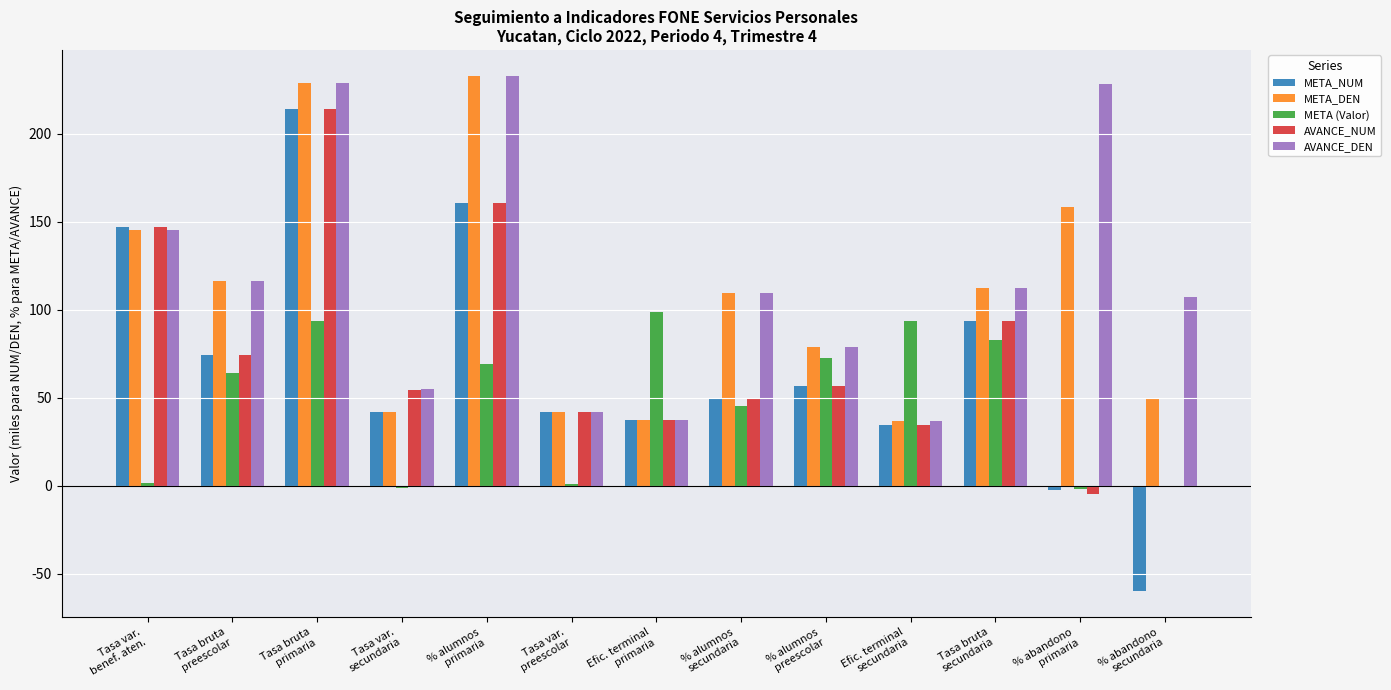

Where is META_NUM nearest to the value 77?

Tasa bruta
preescolar